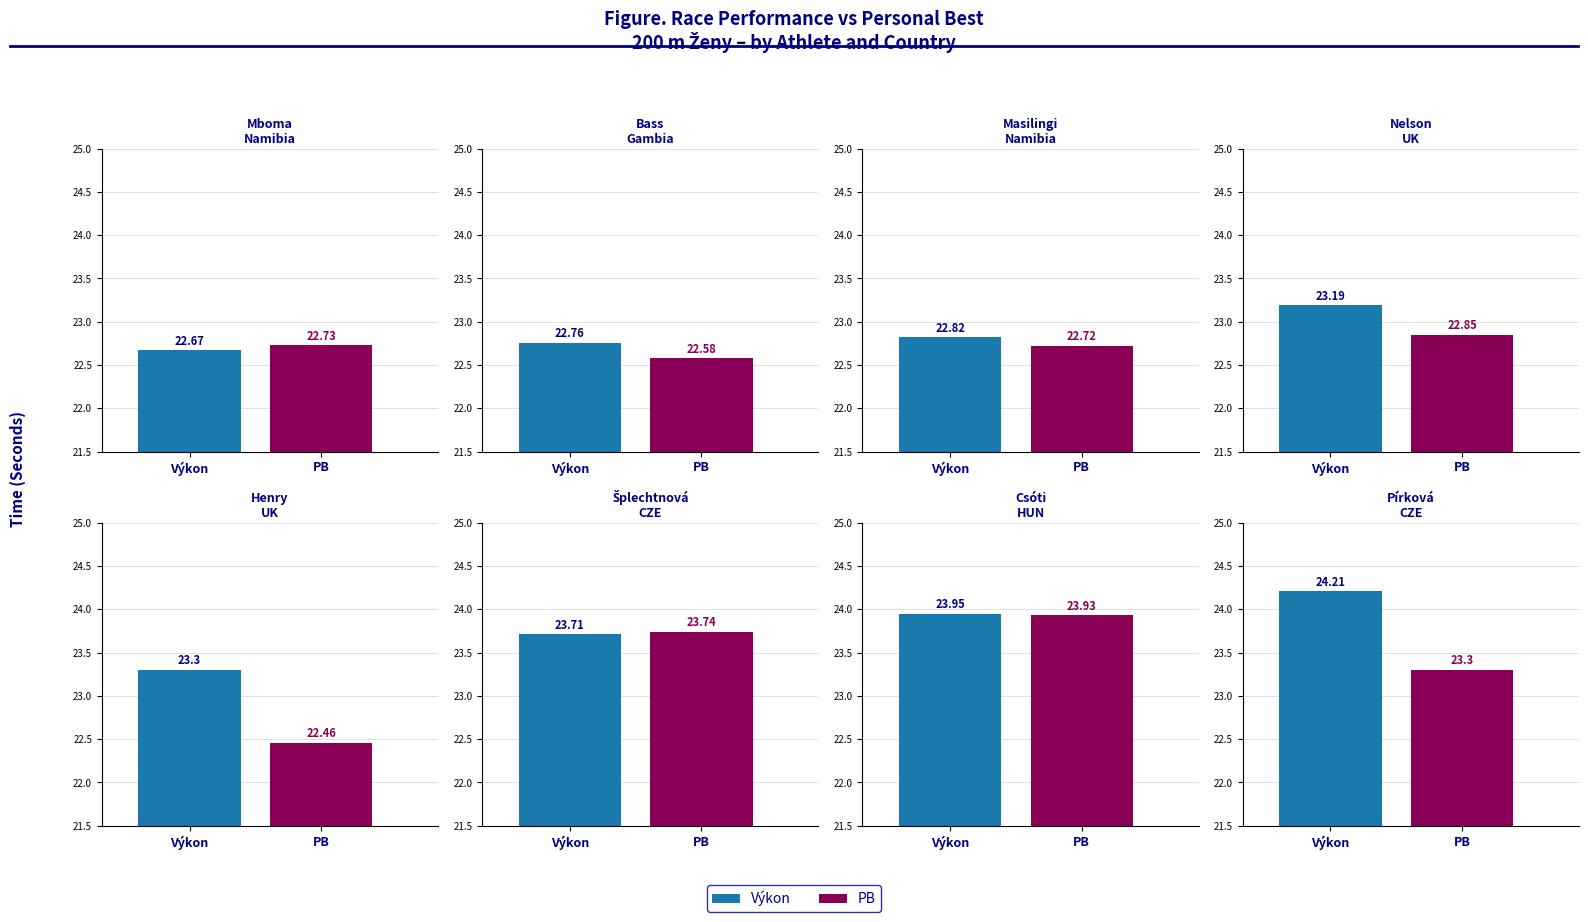

Is the value of PB at Namibia (Mboma) greater than the value of Výkon at Czech Republic (Pírková)?

No